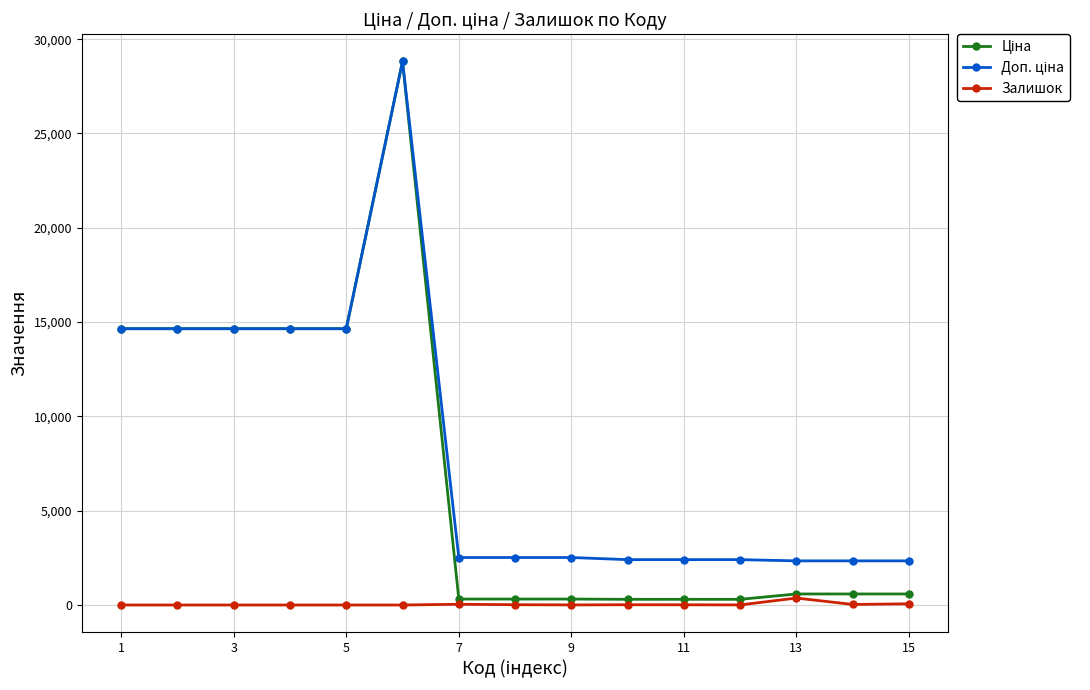

At how many categories does at least one series exceed 9959?

6